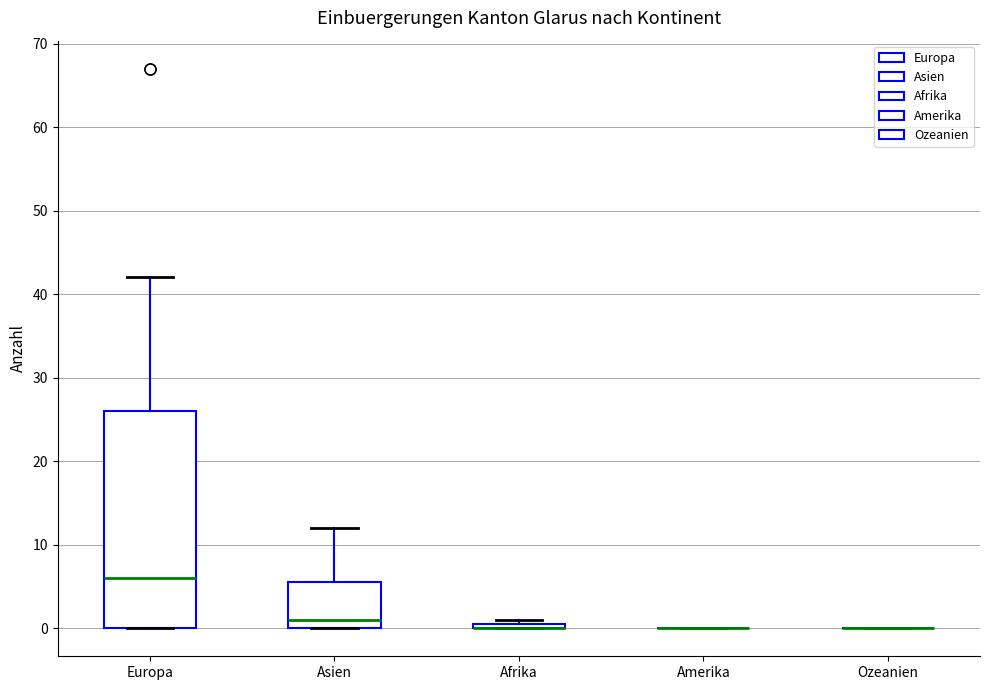

Which box is the tallest, from its lower edge to its upper edge?

Europa